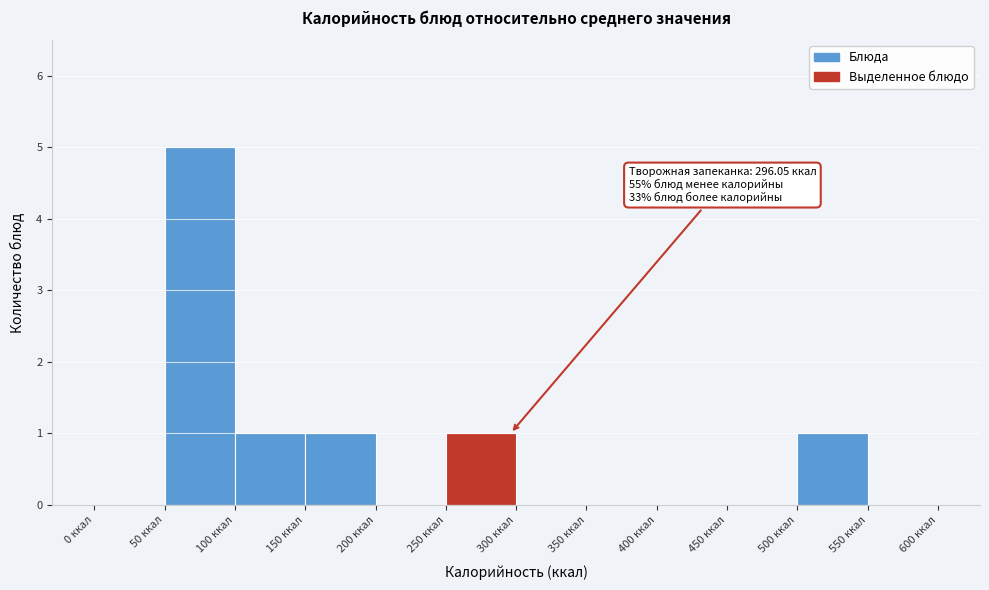

Over which range of the x-axis is the bar tallest?

50 to 100